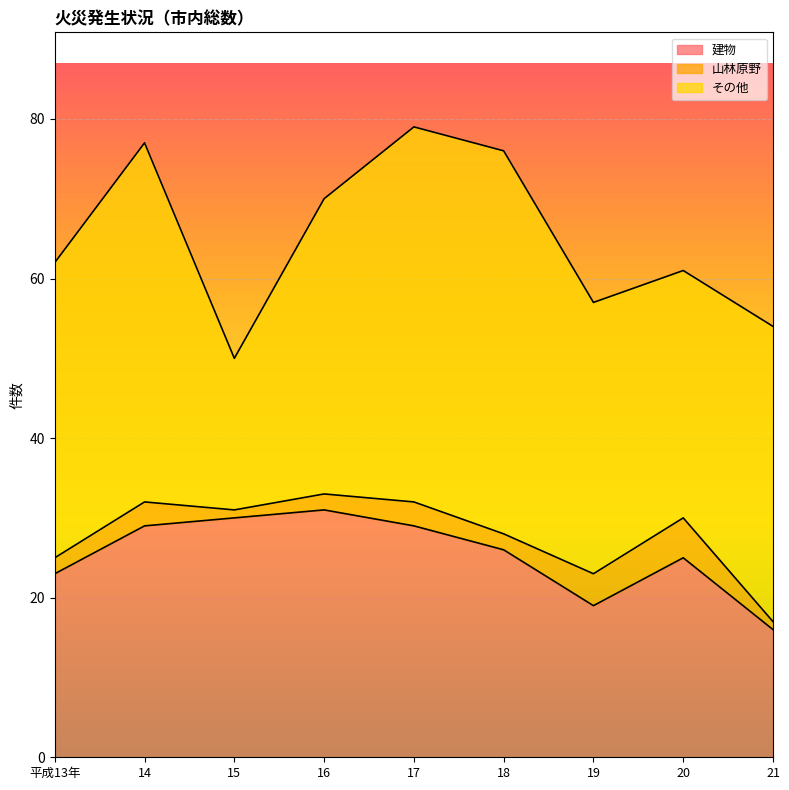

Rank the series by their average value, from lowest to highest.

山林原野, 建物, その他